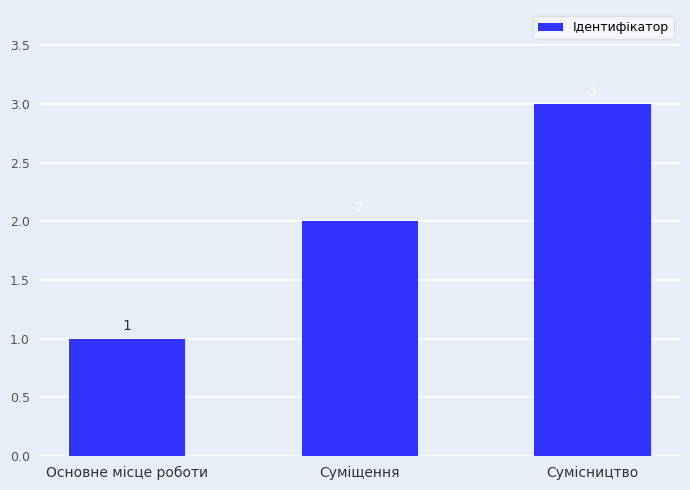

What is the label of the 2nd bar from the right?

Суміщення